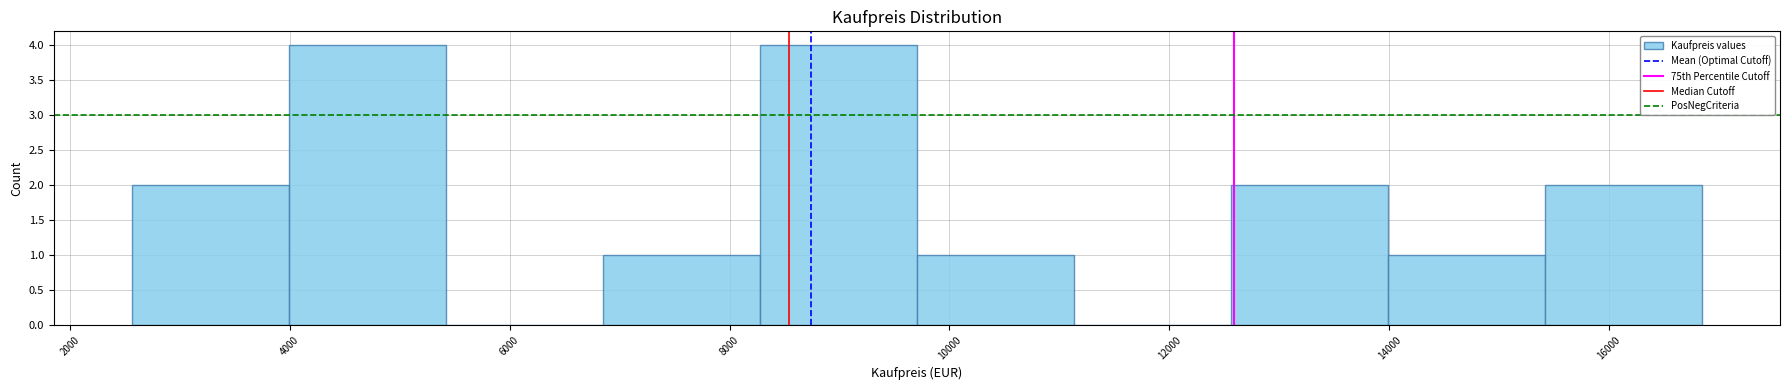

Reading left to right, list every bar in this chart as the range it spans on the x-axis followed by its height. Neither the bar edges nor the heights are printed on the chart, so give them approximately, as read against the axes.

2600 to 4000: 2
4000 to 5400: 4
5400 to 6800: 0
6800 to 8200: 1
8200 to 9800: 4
9800 to 11200: 1
11200 to 12600: 0
12600 to 14000: 2
14000 to 15400: 1
15400 to 16800: 2